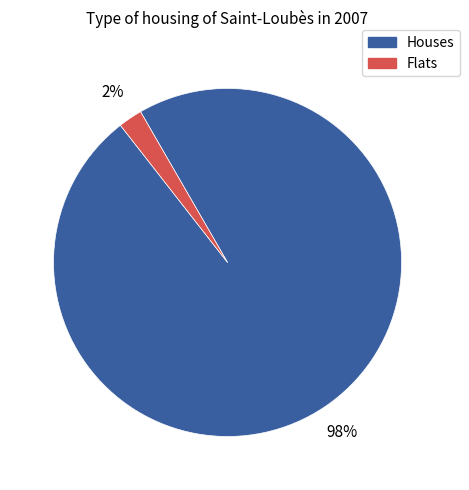

How many slices are in this pie chart?

2